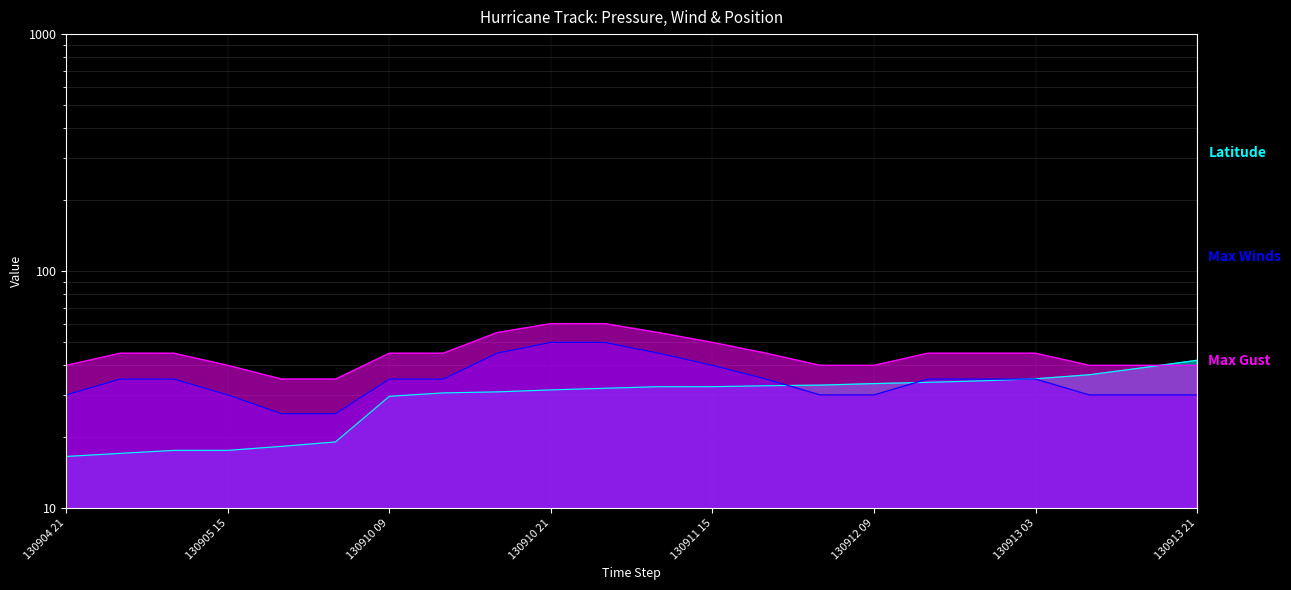

What is the value of the Max Winds point at the 11th from the left?

50.0